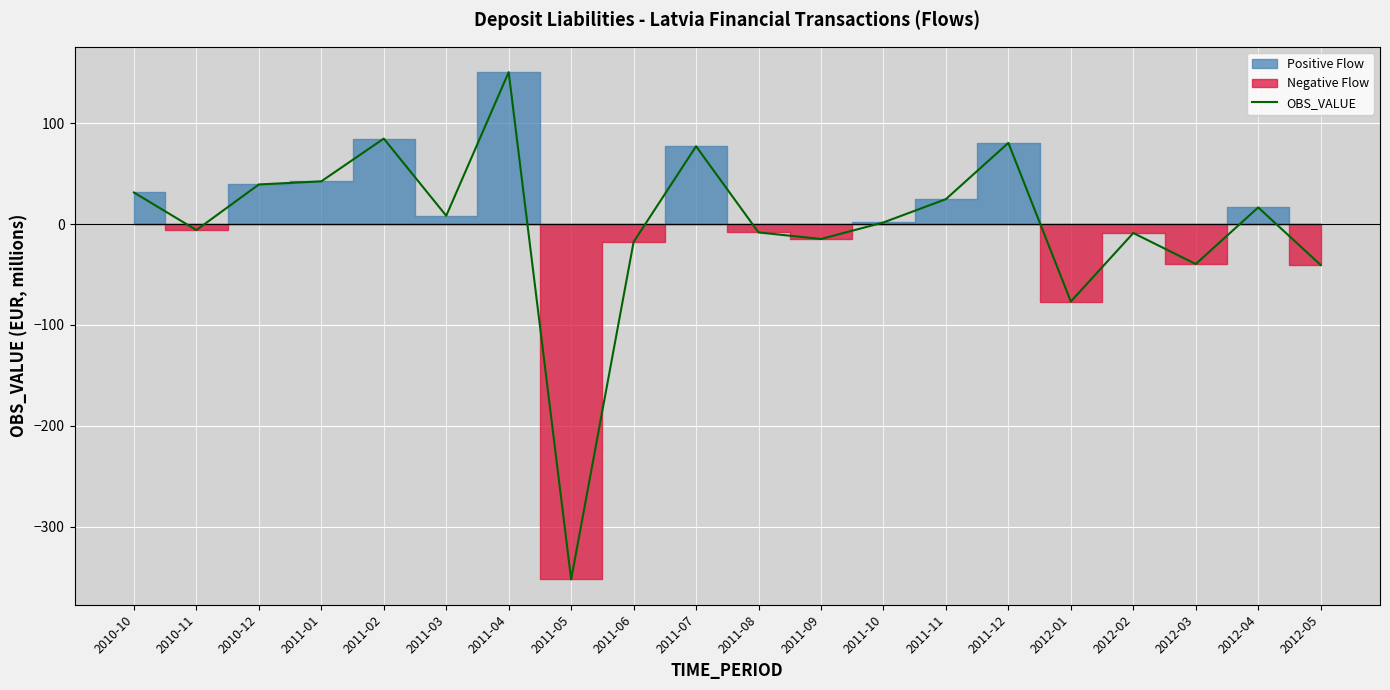

Reading left to right, list all the values displayed in this chart.

2010-10=31.3	2010-11=-5.9	2010-12=39.3	2011-01=42.4	2011-02=84.8	2011-03=8.2	2011-04=150.7	2011-05=-352.4	2011-06=-17.7	2011-07=77.2	2011-08=-8.3	2011-09=-14.8	2011-10=1.6	2011-11=24.7	2011-12=80.5	2012-01=-76.8	2012-02=-8.8	2012-03=-39.6	2012-04=16.5	2012-05=-40.5